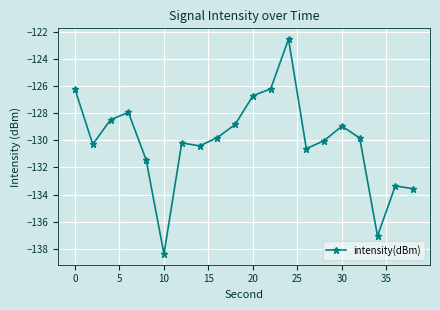

True or false: there are more than 1 points higher than both neighbors.

True